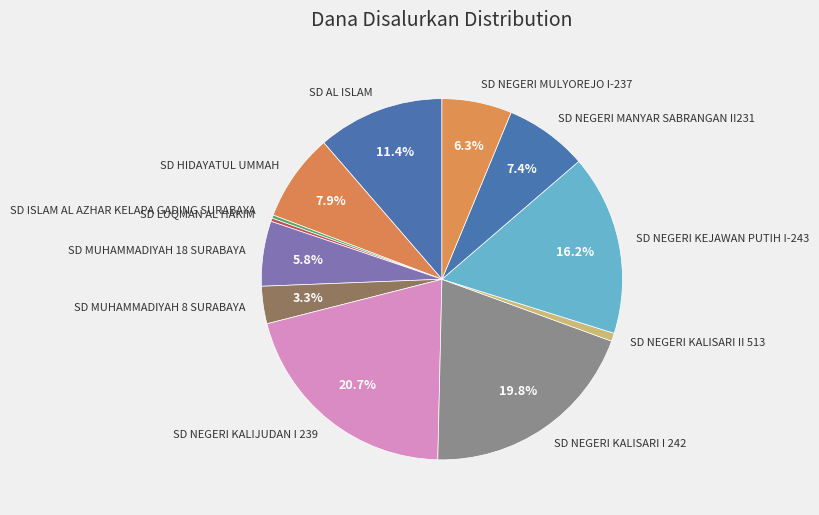

Which category has the biggest portion of the pie?

SD NEGERI KALIJUDAN I 239